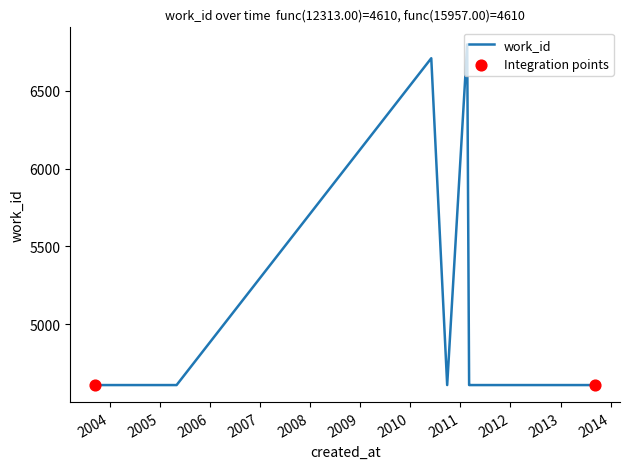

Between 2013-09-09 and 2011-03-07, which is larger?

2013-09-09